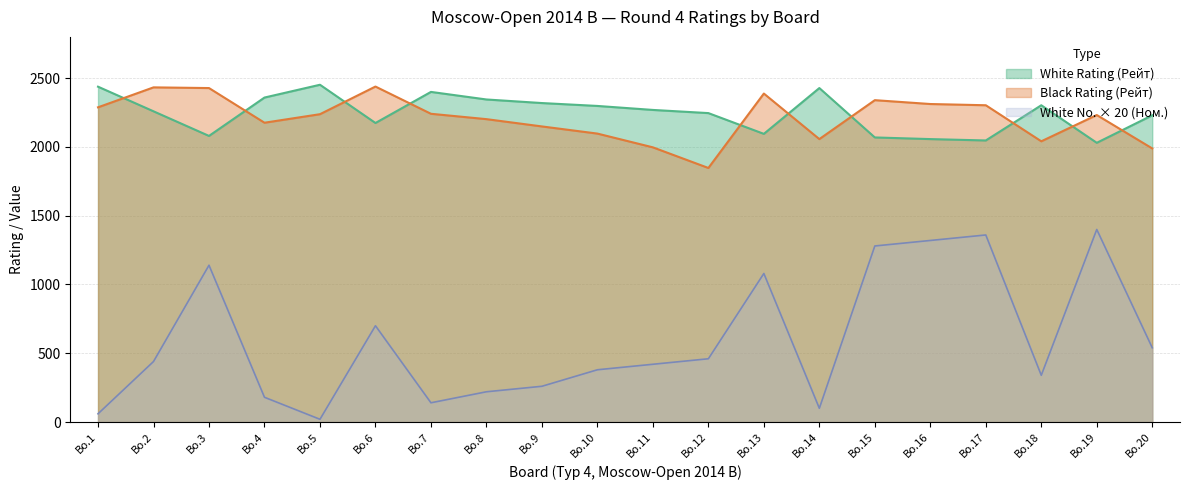

What is the smallest value displayed?

20